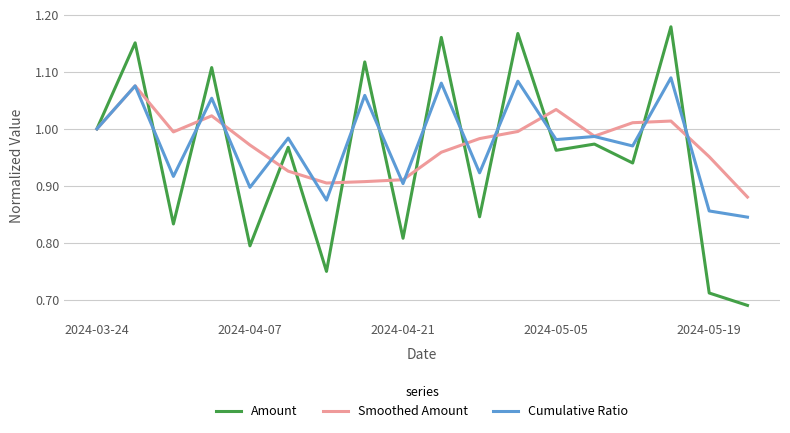

Which series has the widest spread of values?

Amount